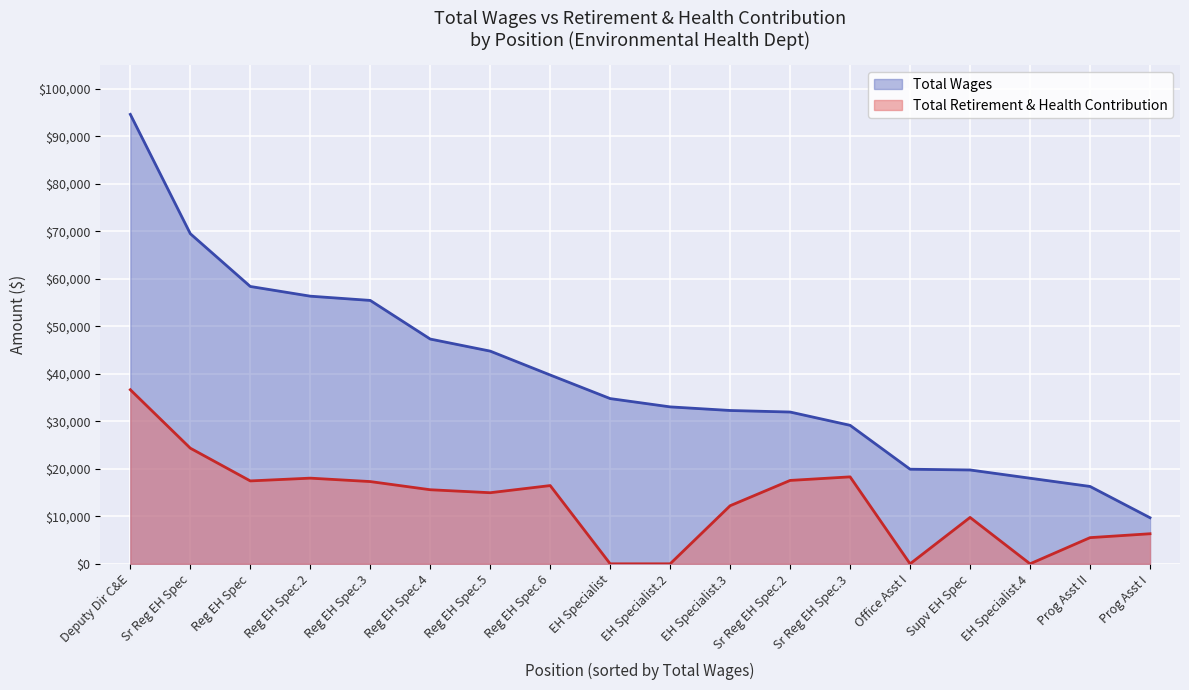

Which series changed the most between Deputy Dir C&E and Office Asst I?

total_wages